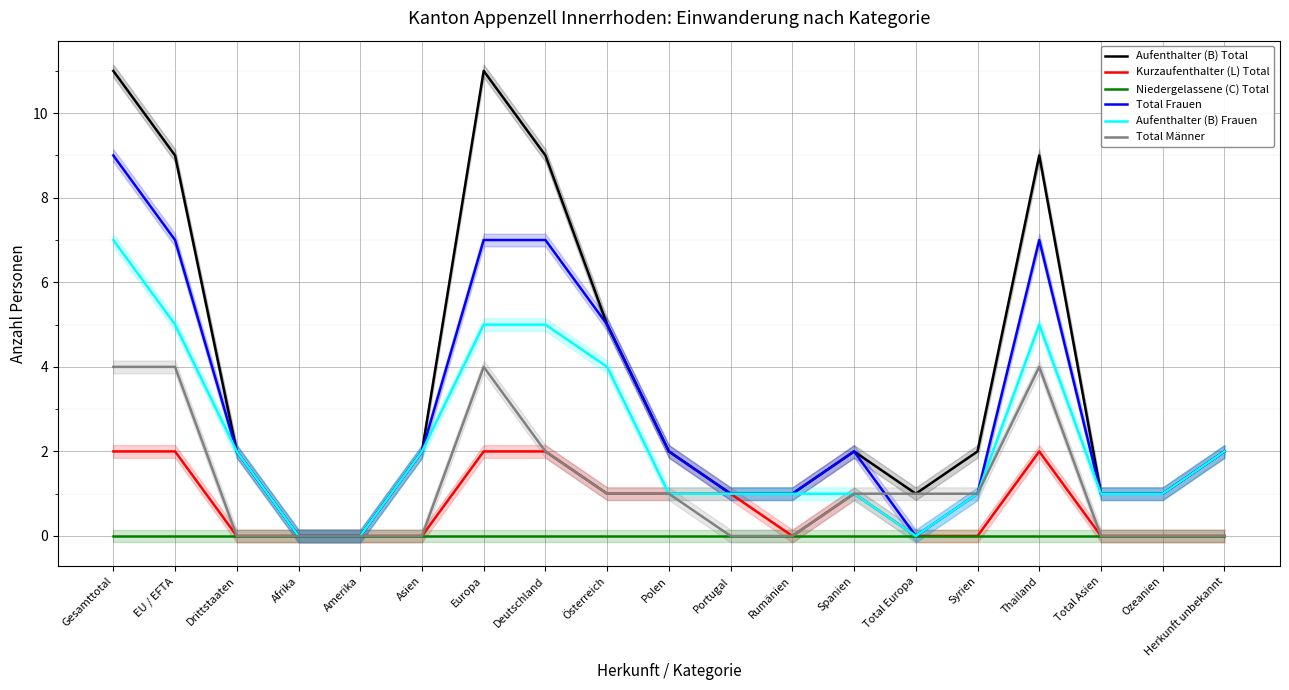

What position from the left is EU / EFTA?

2